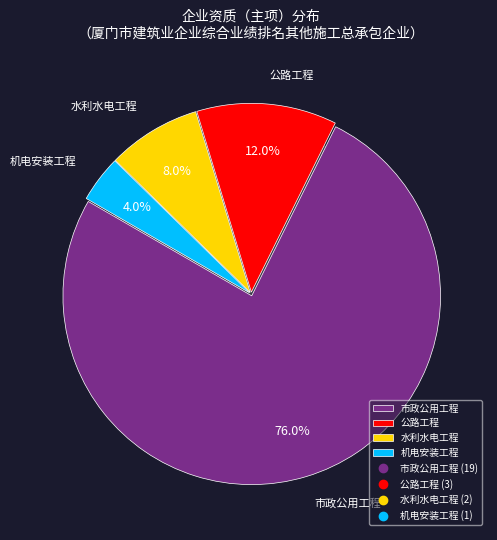

True or false: 公路工程 accounts for 12% of the total.

True